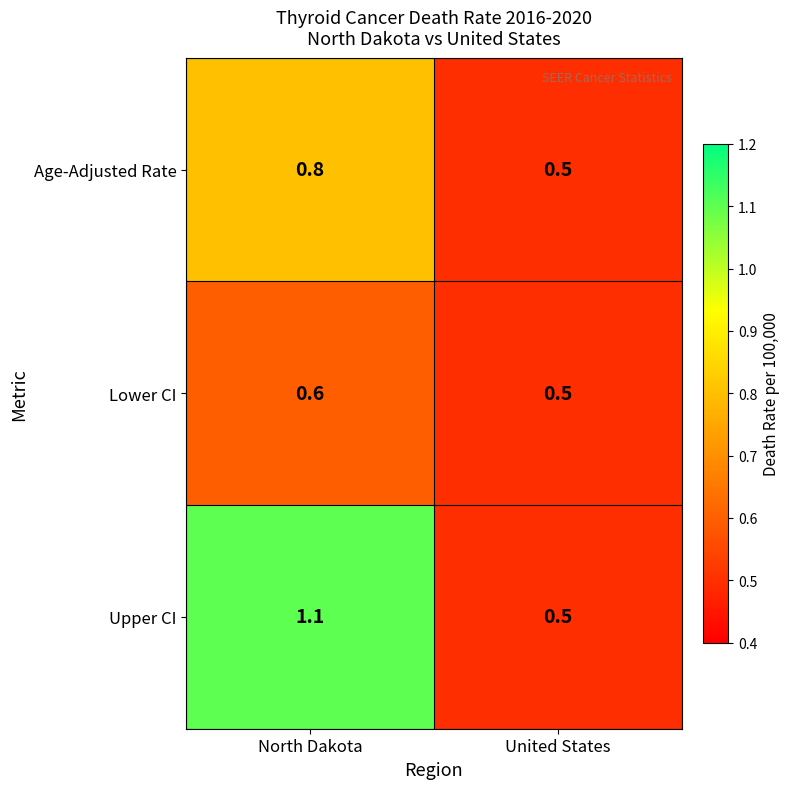

What is the difference between the Age-Adjusted Rate values at North Dakota and United States?

0.3